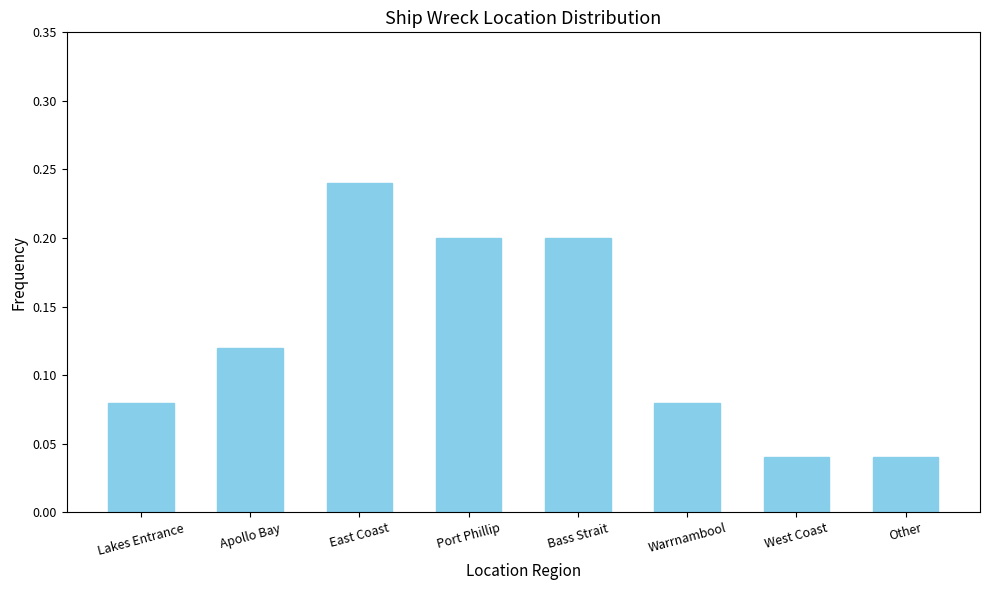

Is it true that the value at East Coast is 0.2?

True